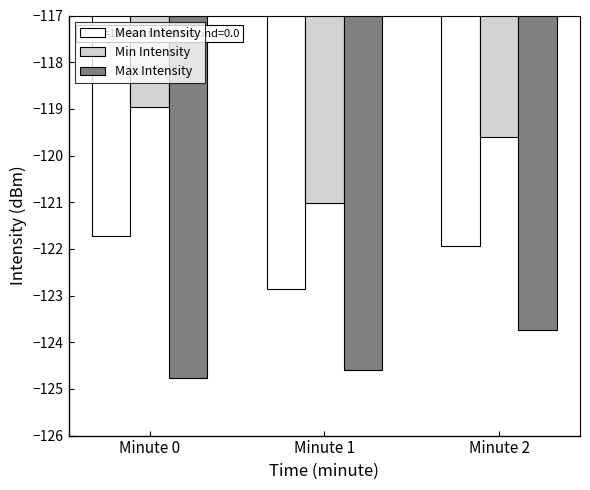

How many data points in Min Intensity are less than -119?

2